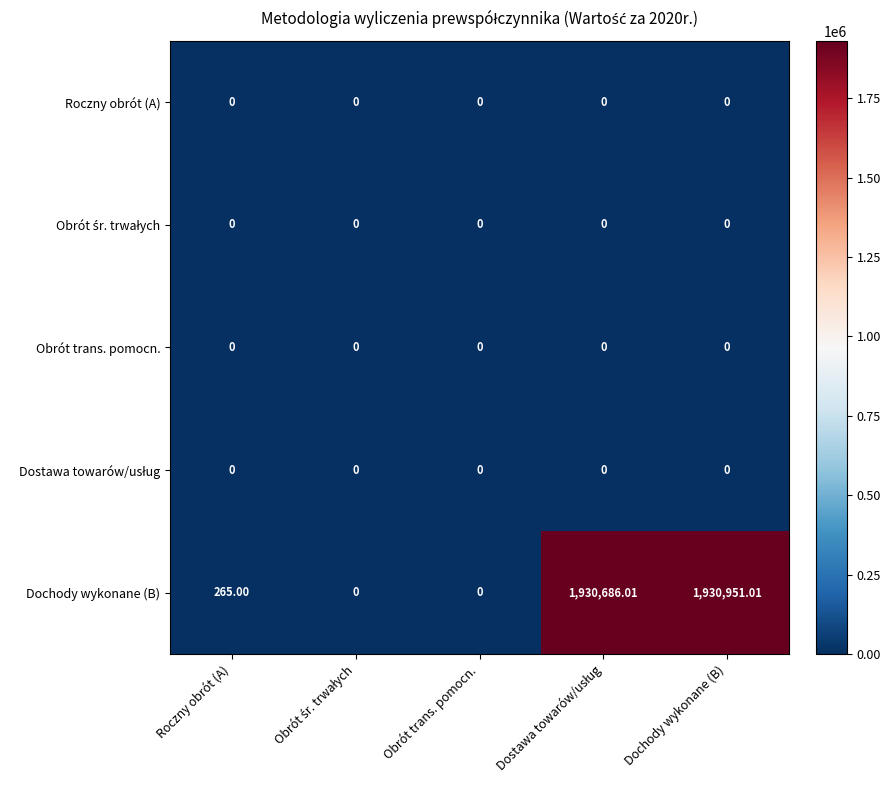

At which label is Dochody wykonane (B) closest to 965475?

Roczny obrót (A)